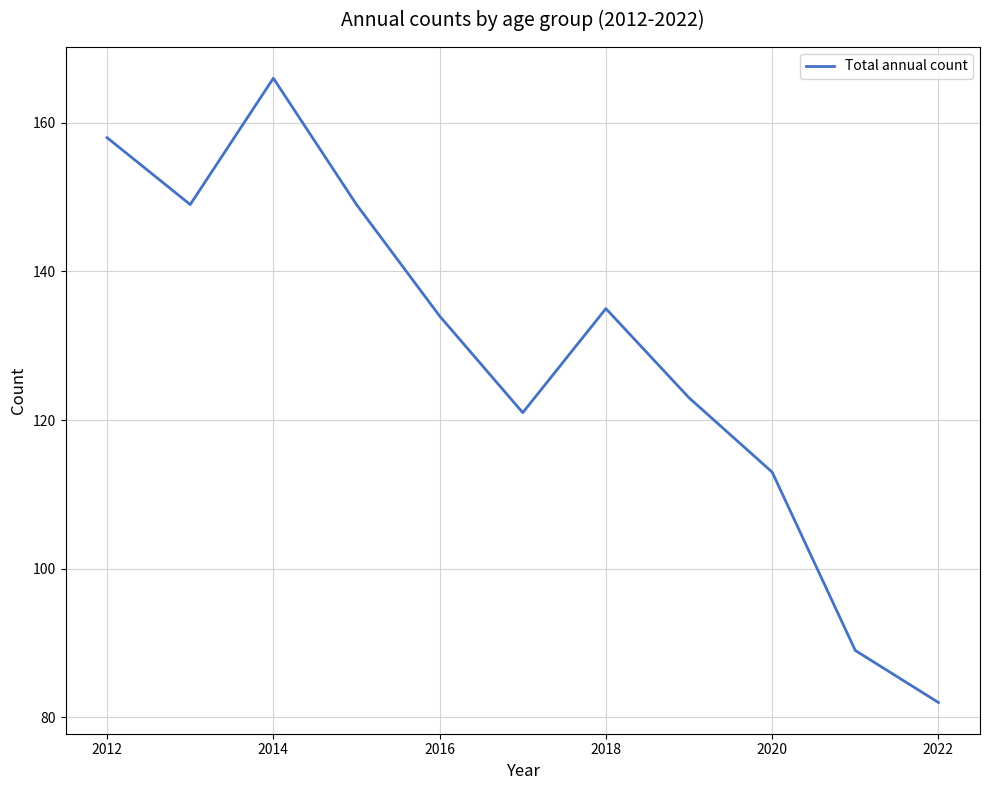

How many lines are shown in the chart?

1